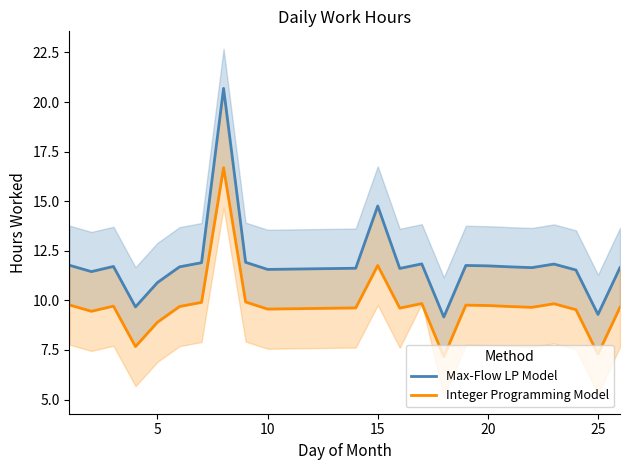

Is the value of Integer Programming Model at 30 greater than the value of Max-Flow LP Model at 5?

No